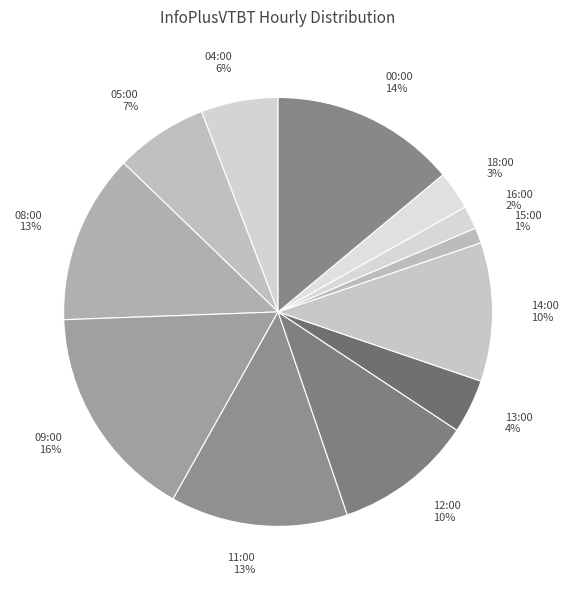

To the nearest percent, what percentage of the pie is 09:00?

16%